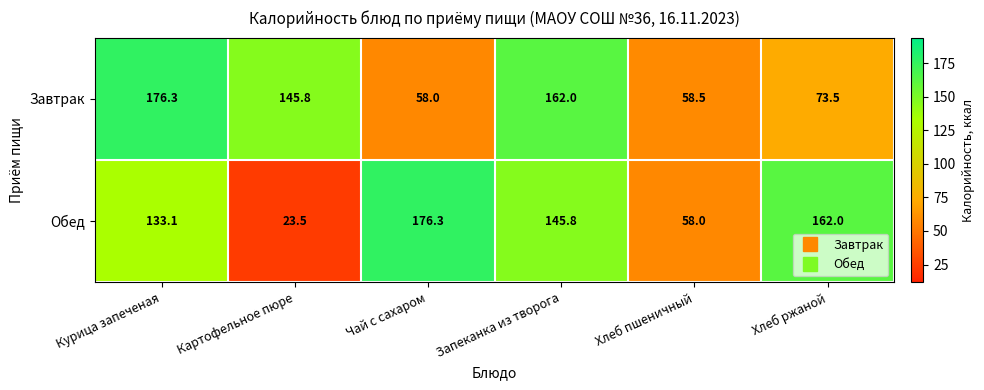

Reading right to left, transcribe all the data shown in this chart.

Завтрак: 73.5	58.5	162.0	58.0	145.8	176.3
Обед: 162.0	58.0	145.8	176.3	23.5	133.1